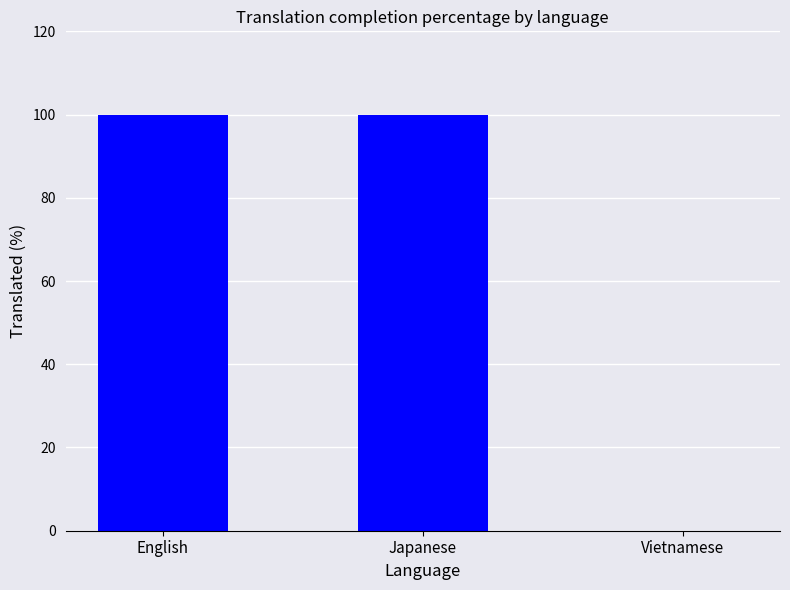

What is the sum of the values at English and Vietnamese?

100